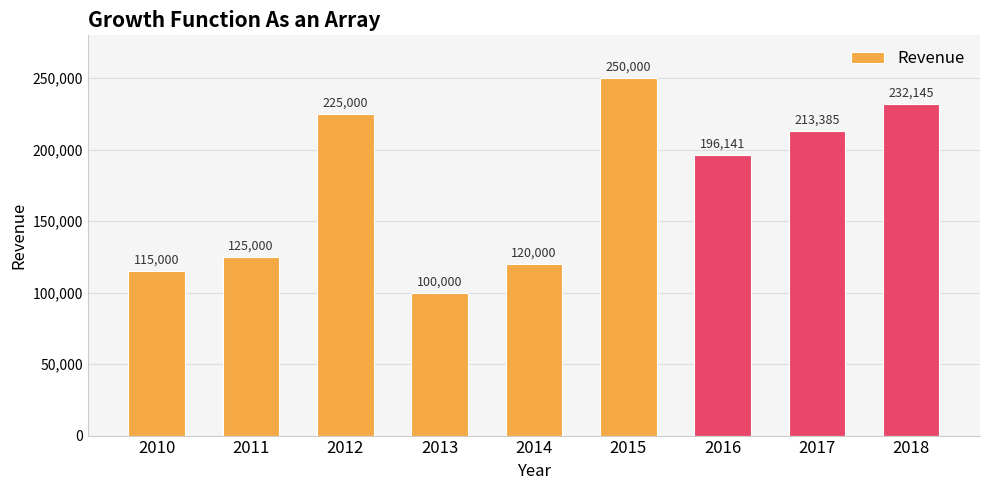

Between 2010 and 2015, which is larger?

2015